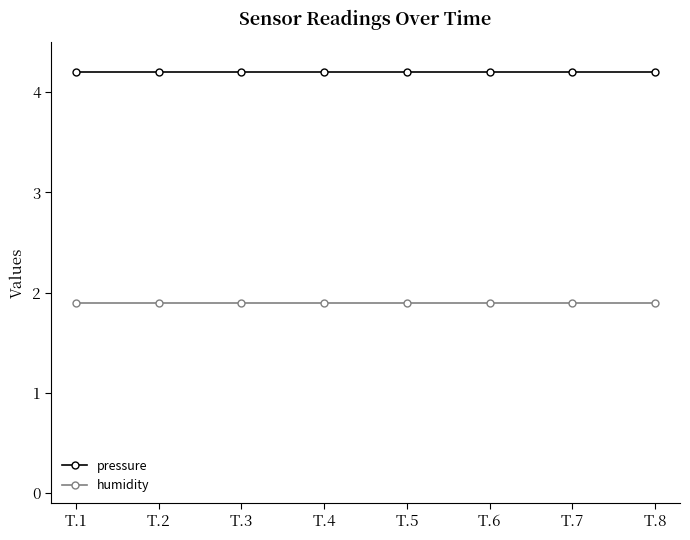

List the series in order of their overall mean, lowest first.

humidity, pressure